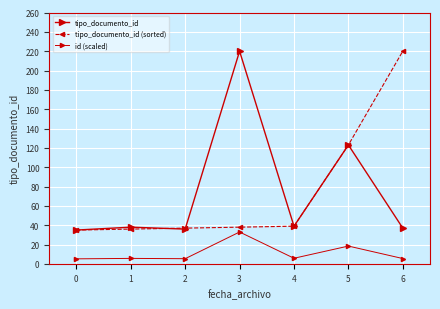

At which category is the sum across all series the highest?

3